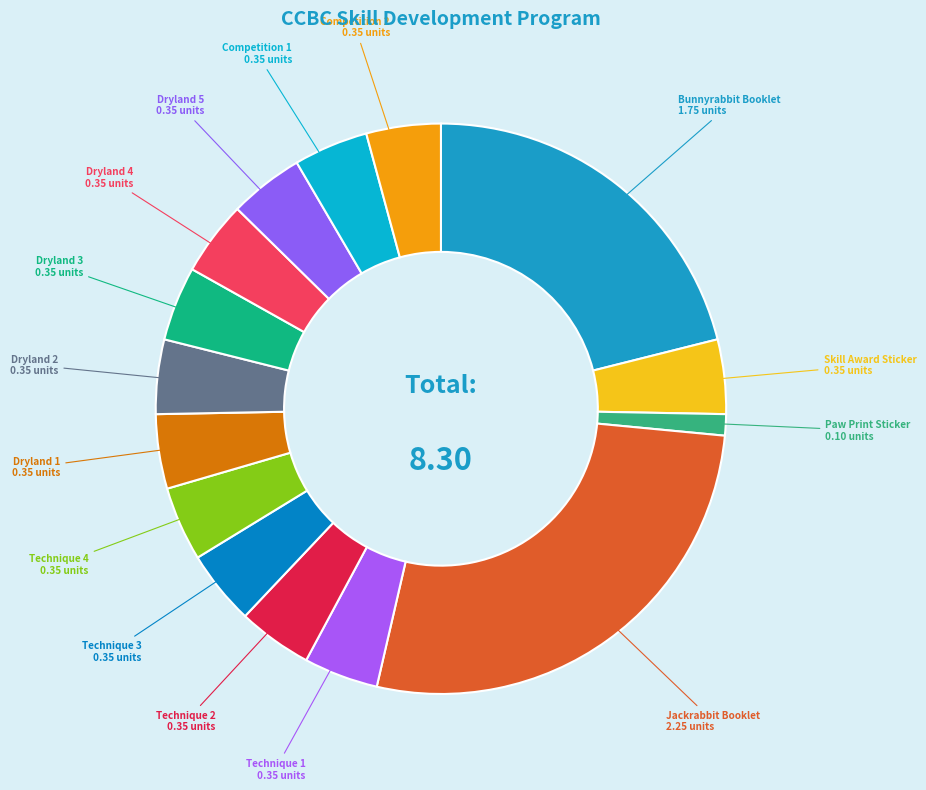

True or false: Technique 3 accounts for 4% of the total.

True